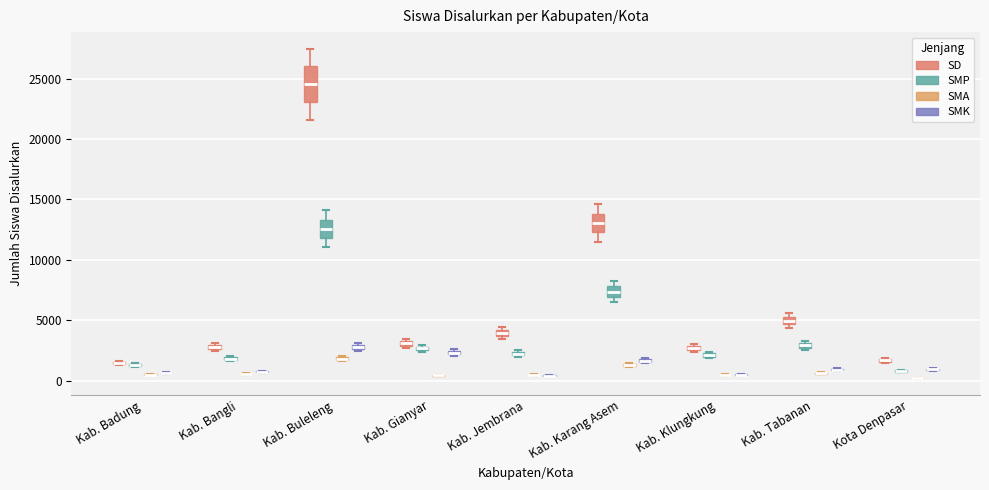

Comparing the boxes themselves (not the whiskers), which one is the tallest?

Kab. Buleleng (SD)